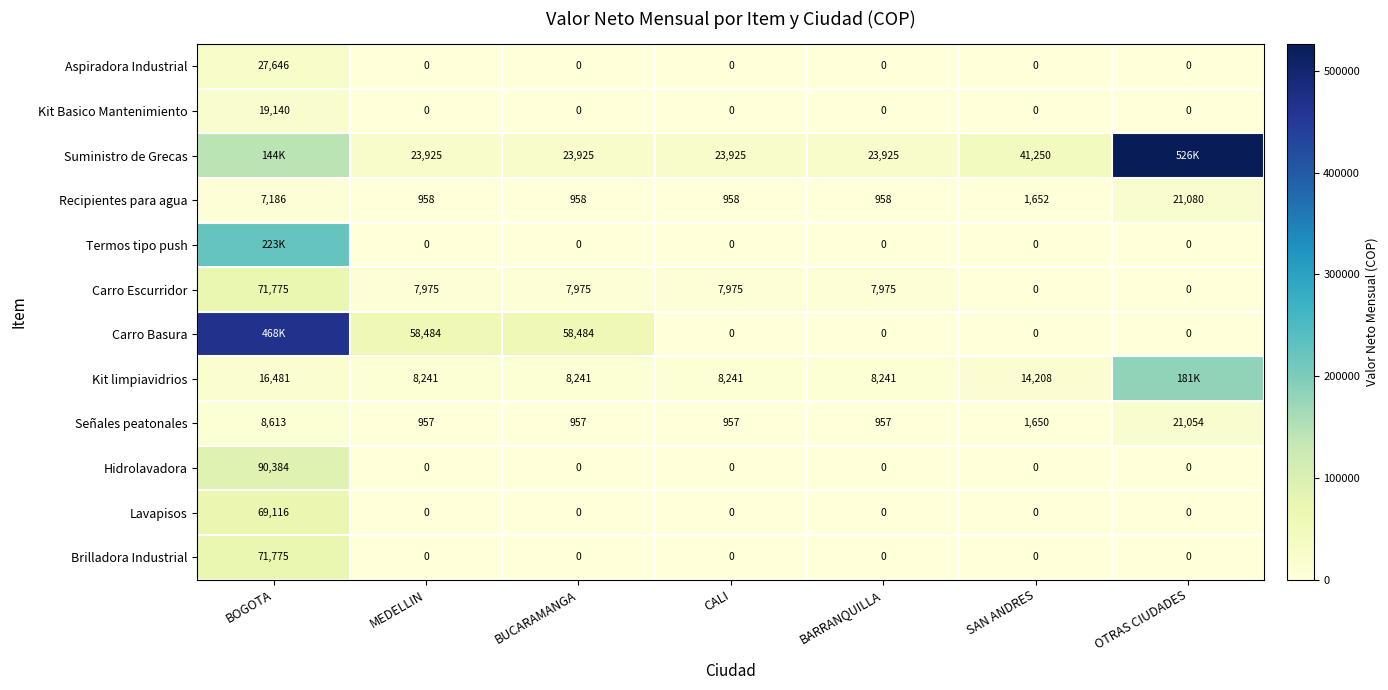

At which label does Kit Basico Mantenimiento reach its peak?

BOGOTA